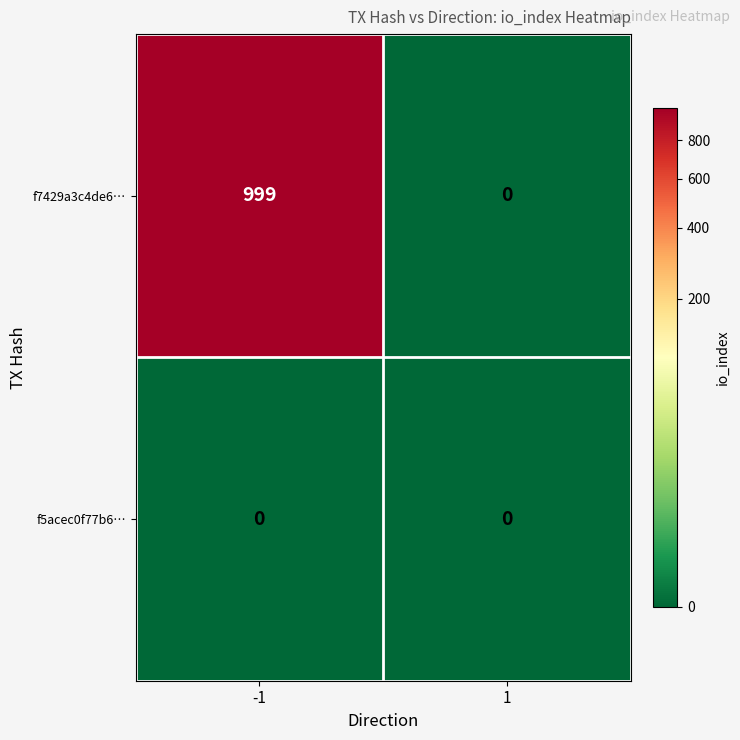

Is it true that f7429a3c4de6… equals 1446 at -1?

False